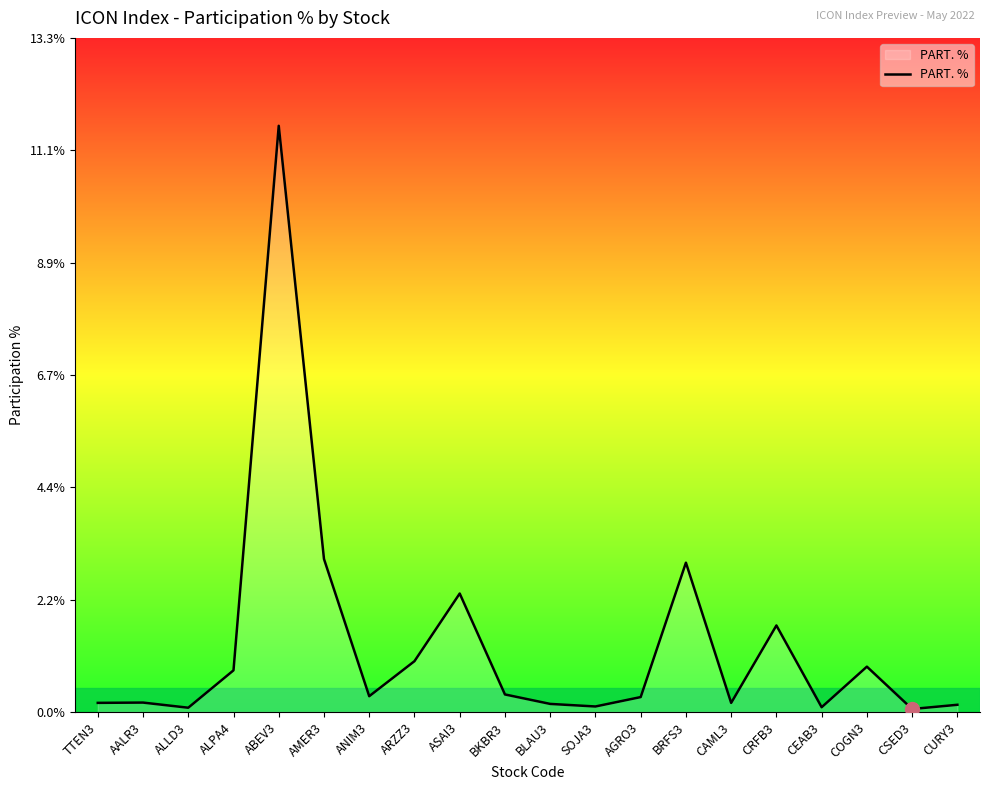

The value at BRFS3 is 3.0. True or false?

True